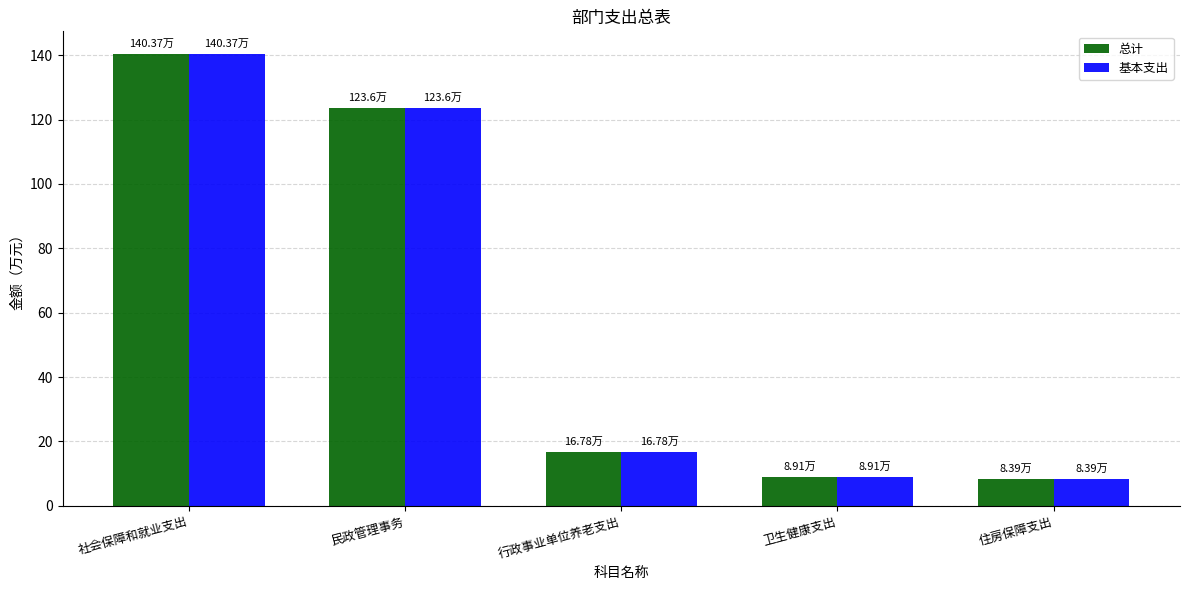

Where is 总计 nearest to the value 74?

民政管理事务